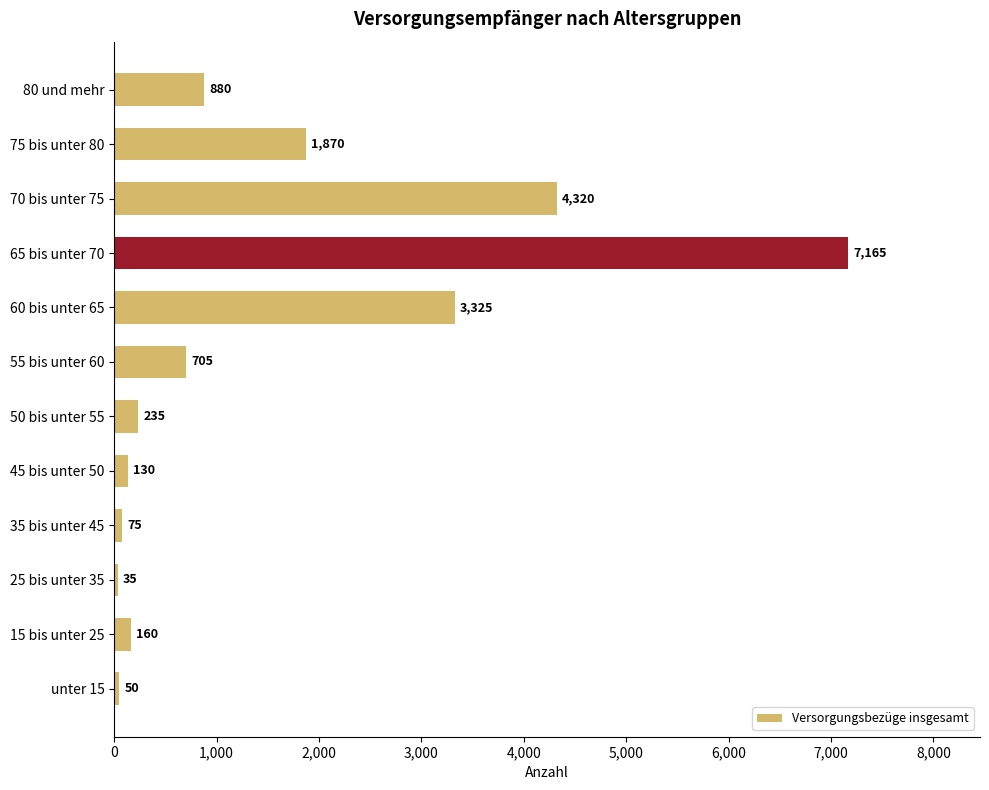

What is the difference between the maximum and second lowest values?

7115